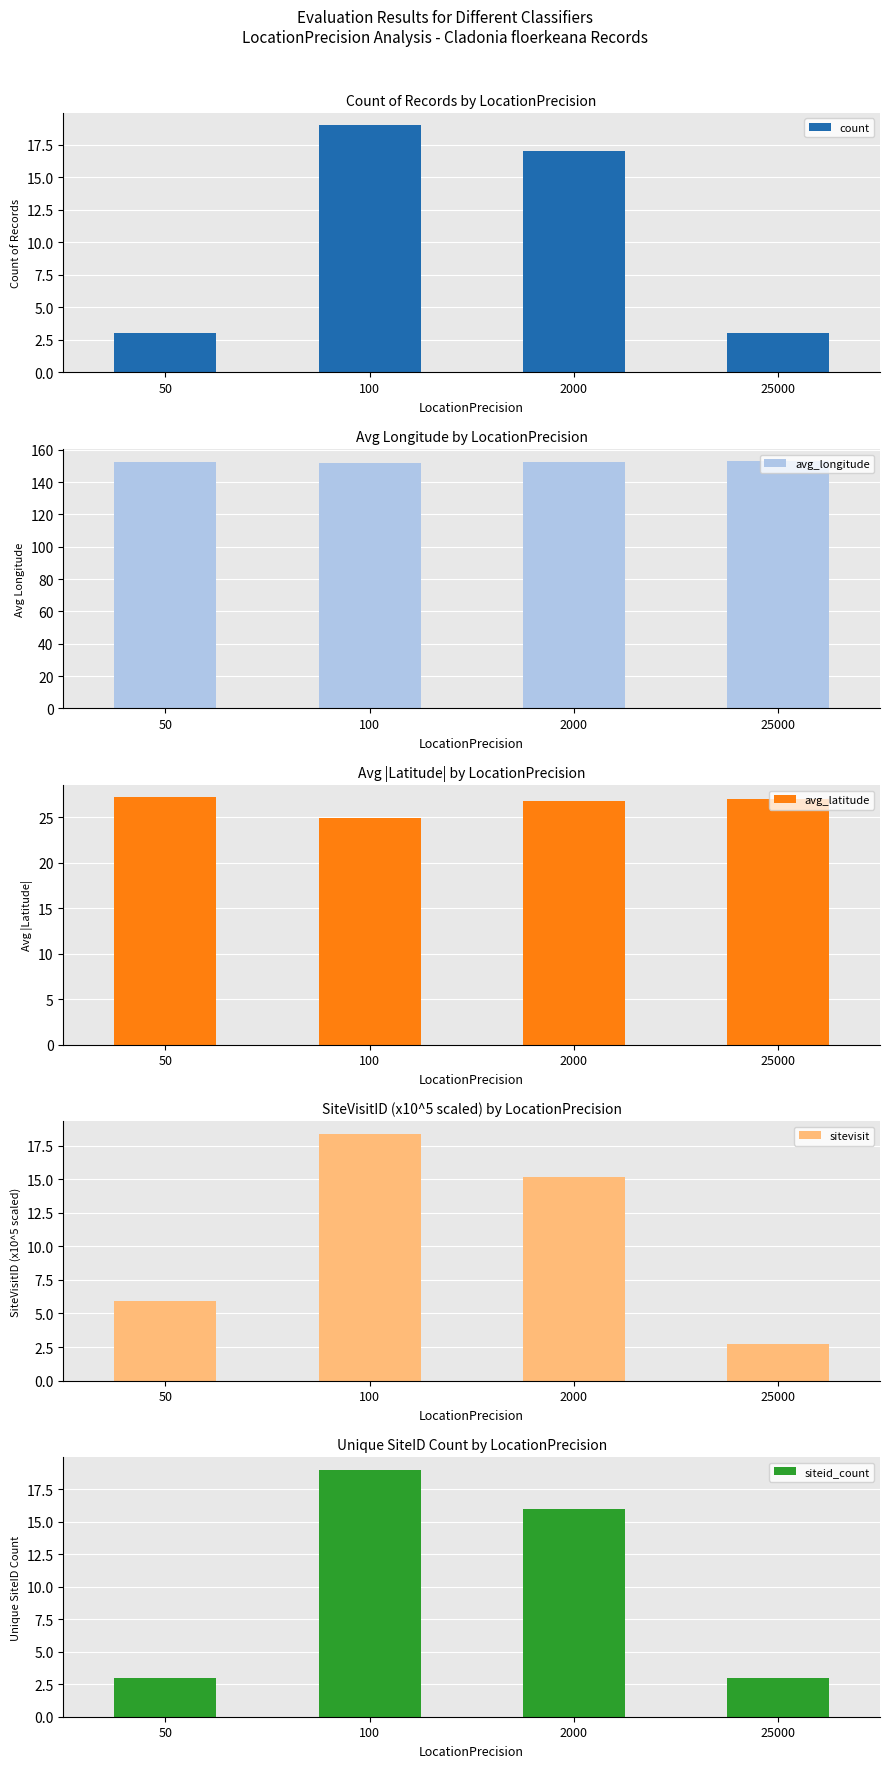

Is it true that sitevisit equals 27.1 at 100?

False